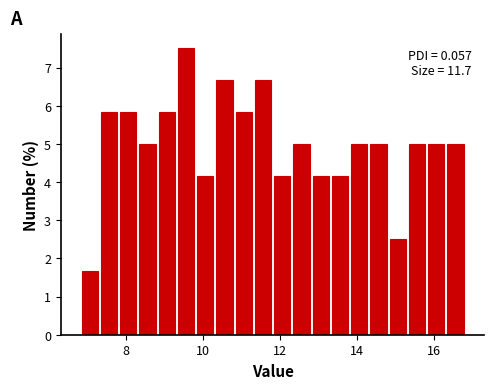

Read against the x-axis, roughly where is the centre of the tallest bar?

9.6